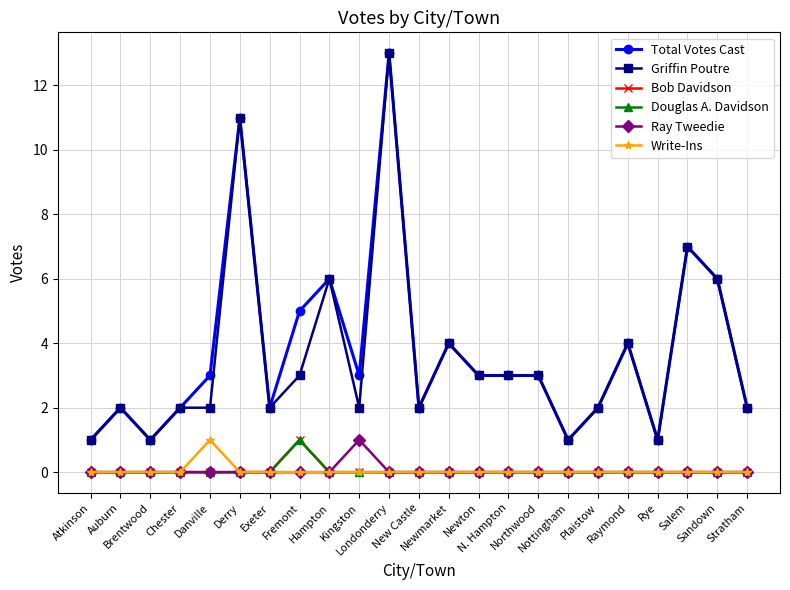

Reading right to left, list all the values displayed in this chart.

Total Votes Cast: 2	6	7	1	4	2	1	3	3	3	4	2	13	3	6	5	2	11	3	2	1	2	1
Griffin Poutre: 2	6	7	1	4	2	1	3	3	3	4	2	13	2	6	3	2	11	2	2	1	2	1
Bob Davidson: 0	0	0	0	0	0	0	0	0	0	0	0	0	0	0	1	0	0	0	0	0	0	0
Douglas A. Davidson: 0	0	0	0	0	0	0	0	0	0	0	0	0	0	0	1	0	0	0	0	0	0	0
Ray Tweedie: 0	0	0	0	0	0	0	0	0	0	0	0	0	1	0	0	0	0	0	0	0	0	0
Write-Ins: 0	0	0	0	0	0	0	0	0	0	0	0	0	0	0	0	0	0	1	0	0	0	0